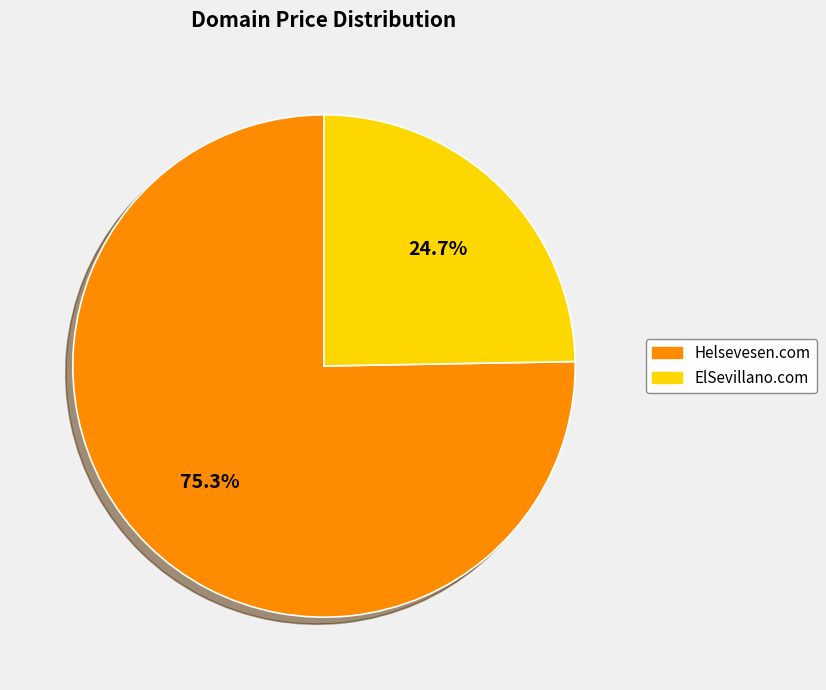

To the nearest percent, what is the combined percentage of Helsevesen.com and ElSevillano.com?

100%